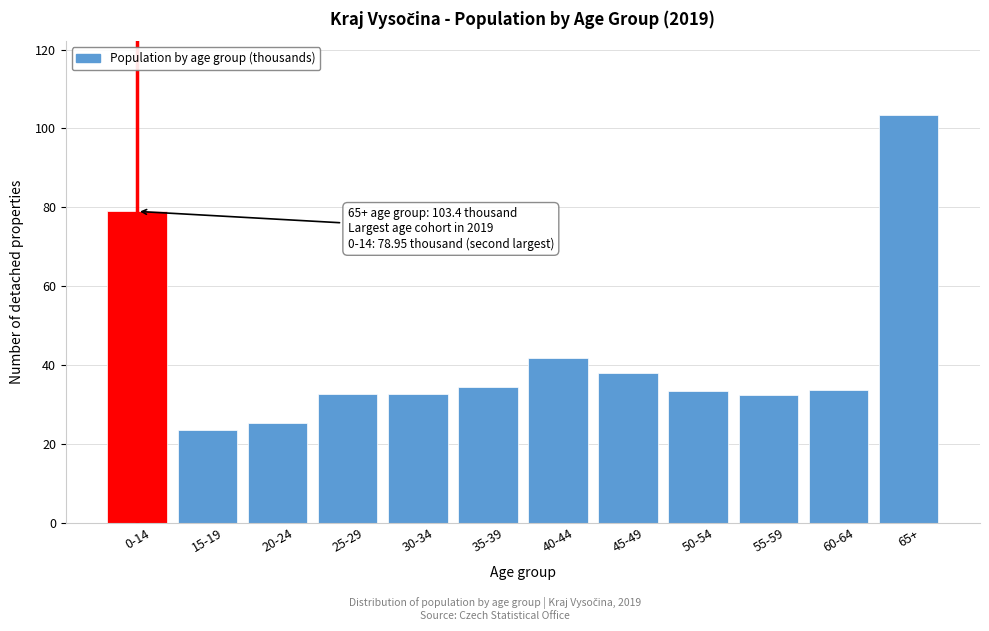

Approximately how many times larger is the value at 65+ compared to 55-59?

3.2